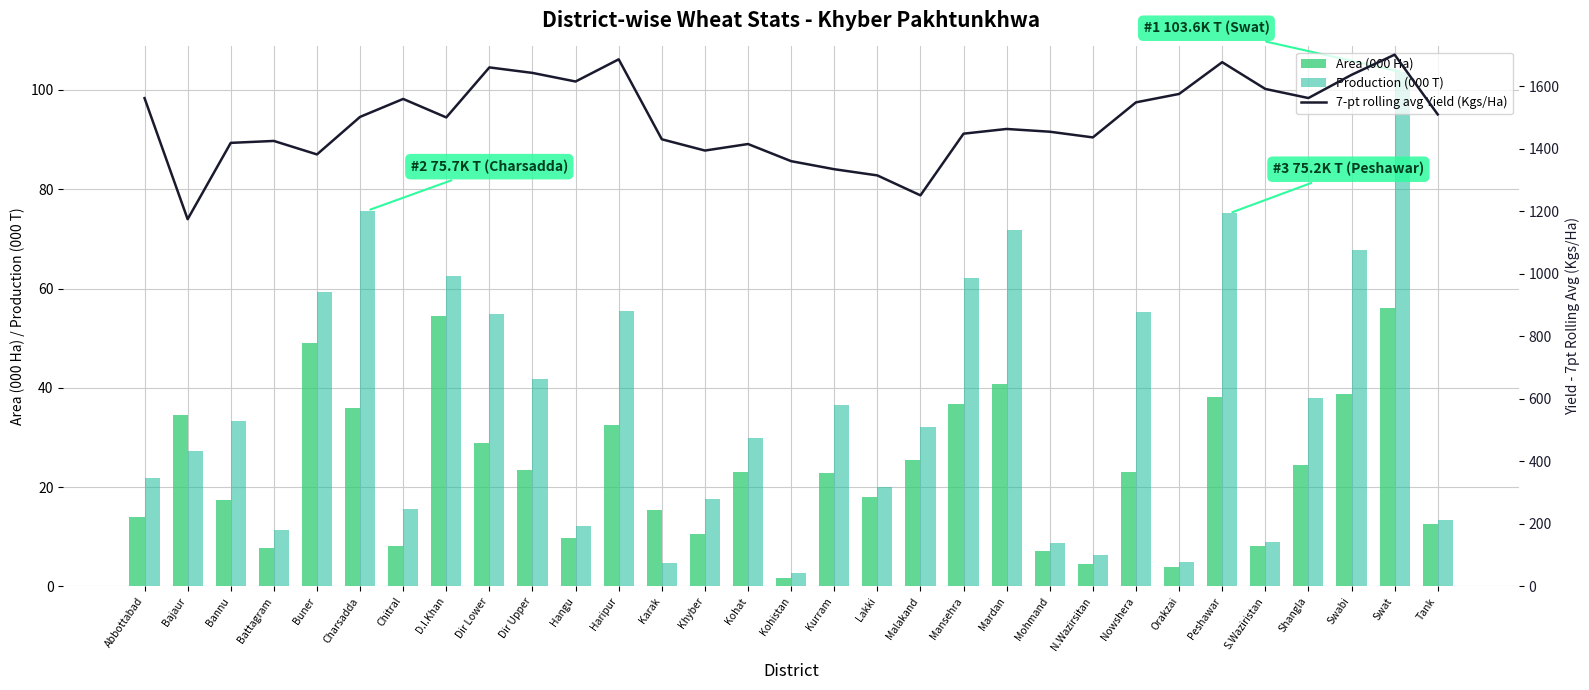

Between Peshawar and Nowshera, which is larger?

Peshawar